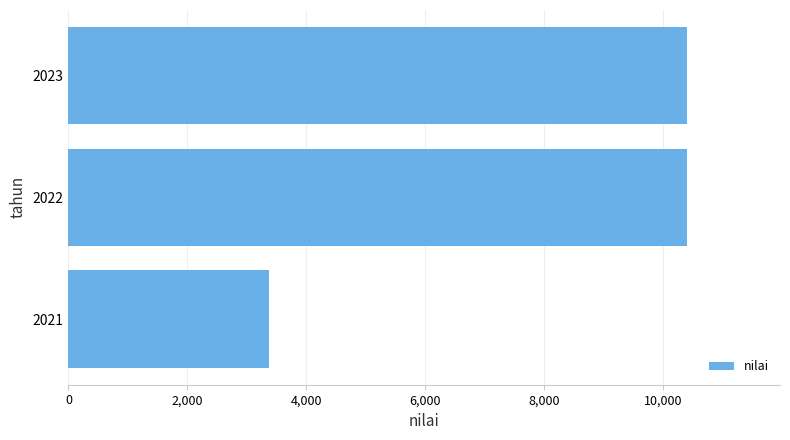

Reading bottom to top, list all the values displayed in this chart.

3370	10399	10399